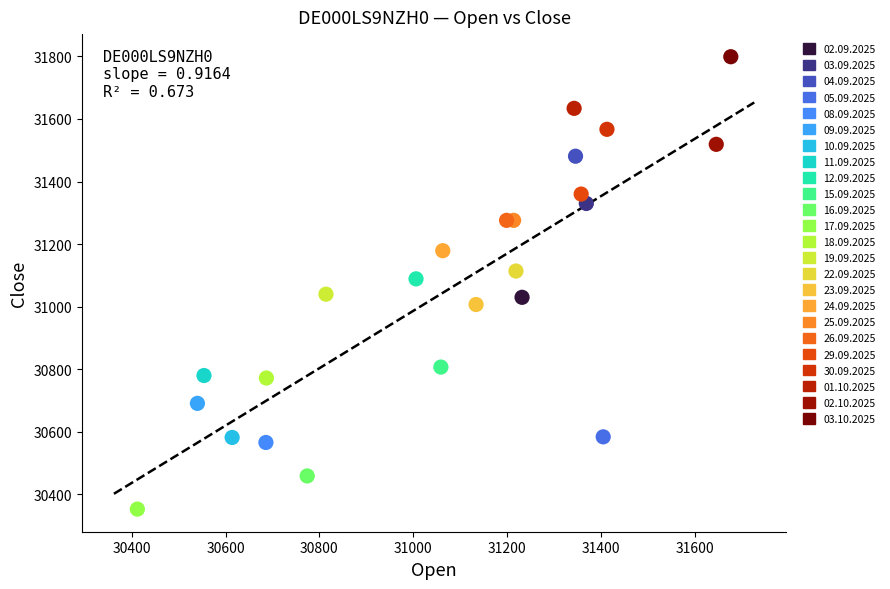

Which series contains the highest Y value?

03.10.2025